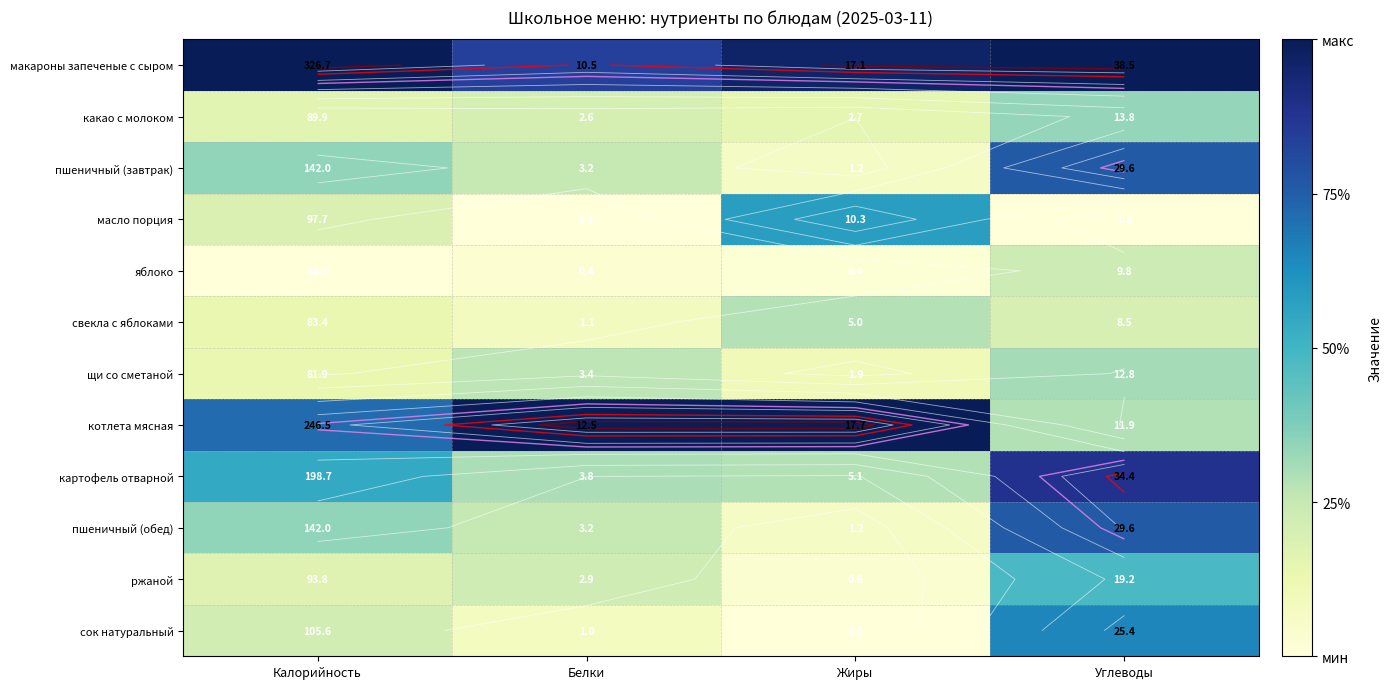

At which label is пшеничный (обед) closest to 0?

Жиры